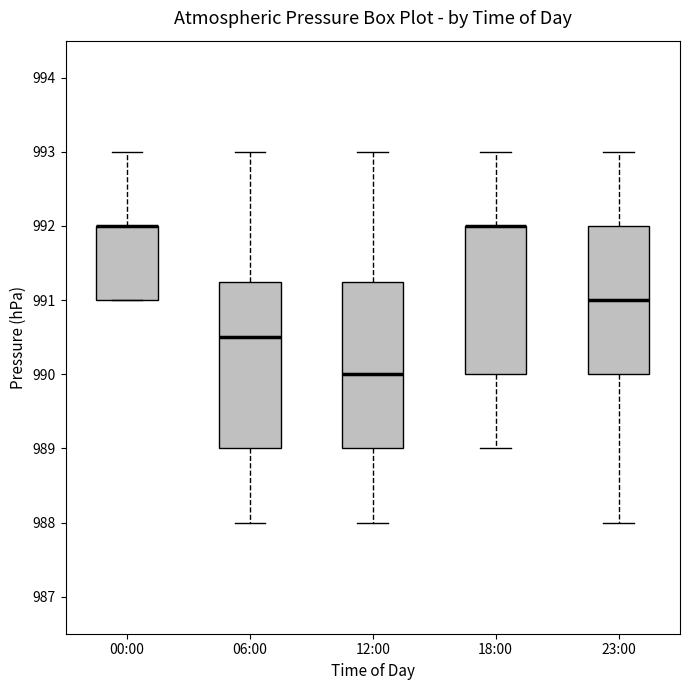

Where does the upper whisker of the box for 18:00 end on the y-axis? The values are not printed on the chart, so give them approximately, as read against the axis.

993.0